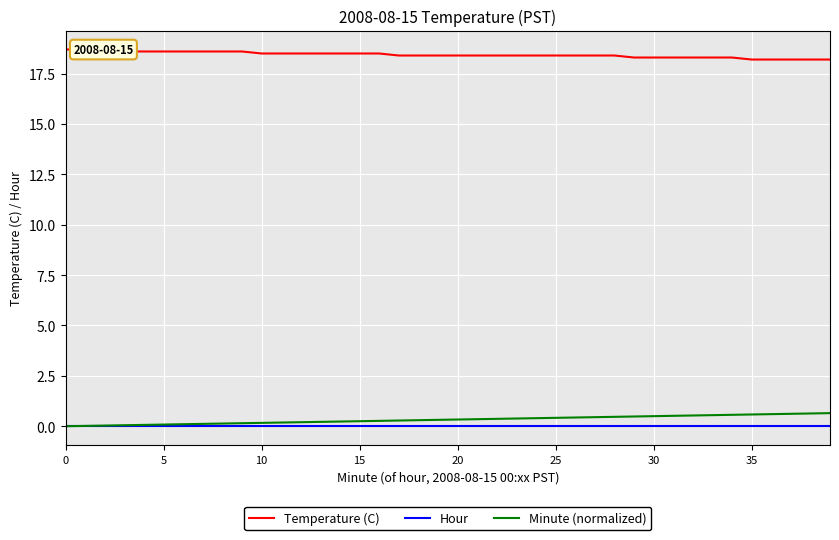

Which has a higher value, 20 or 15?

20